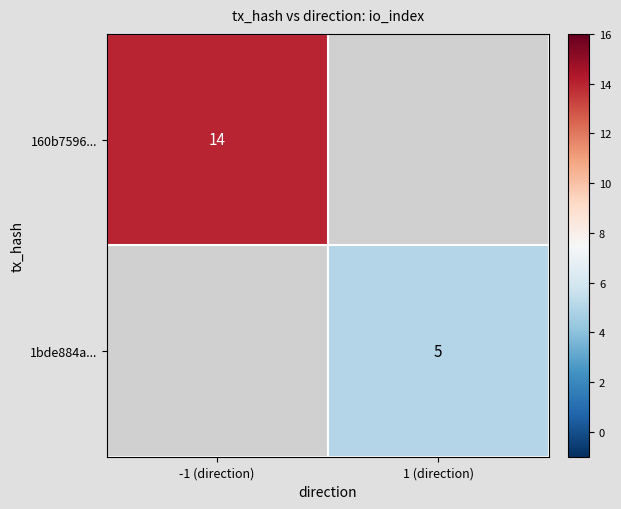

The 1bde884a... series shows 5 at 1 (direction). True or false?

True